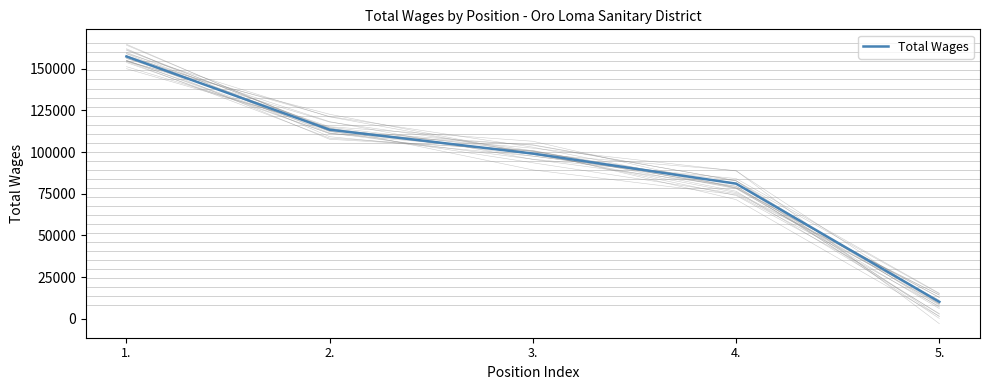

Where does the data first go above 99091?

1.